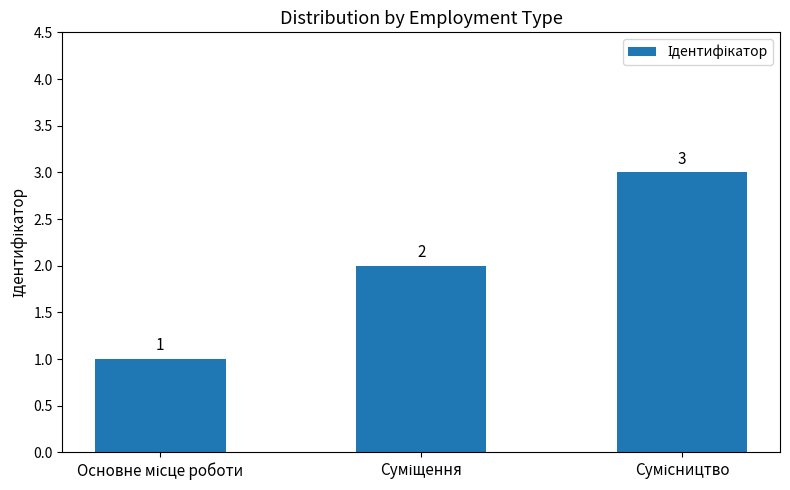

What is the maximum value shown in the chart?

3